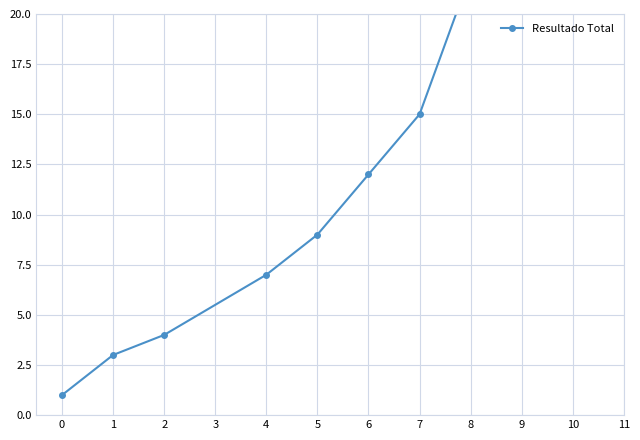

What is the difference between the second highest and second lowest values?

25